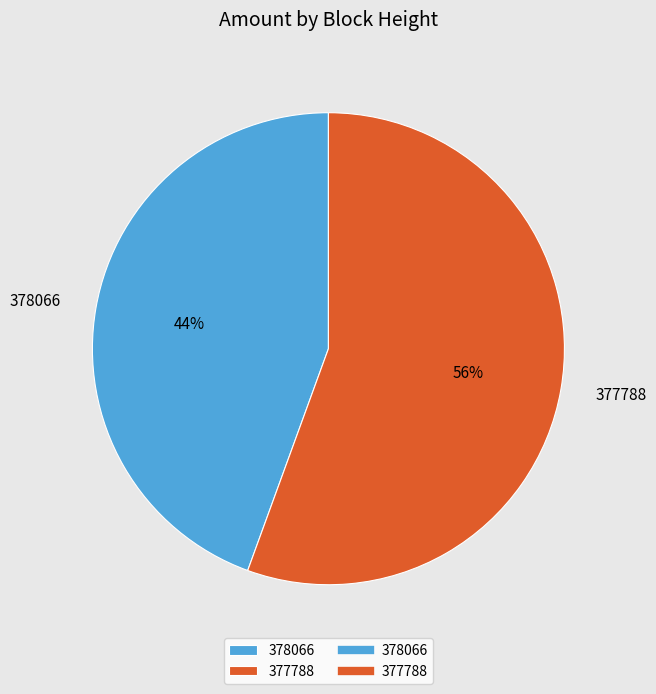

True or false: 377788 accounts for 42% of the total.

False